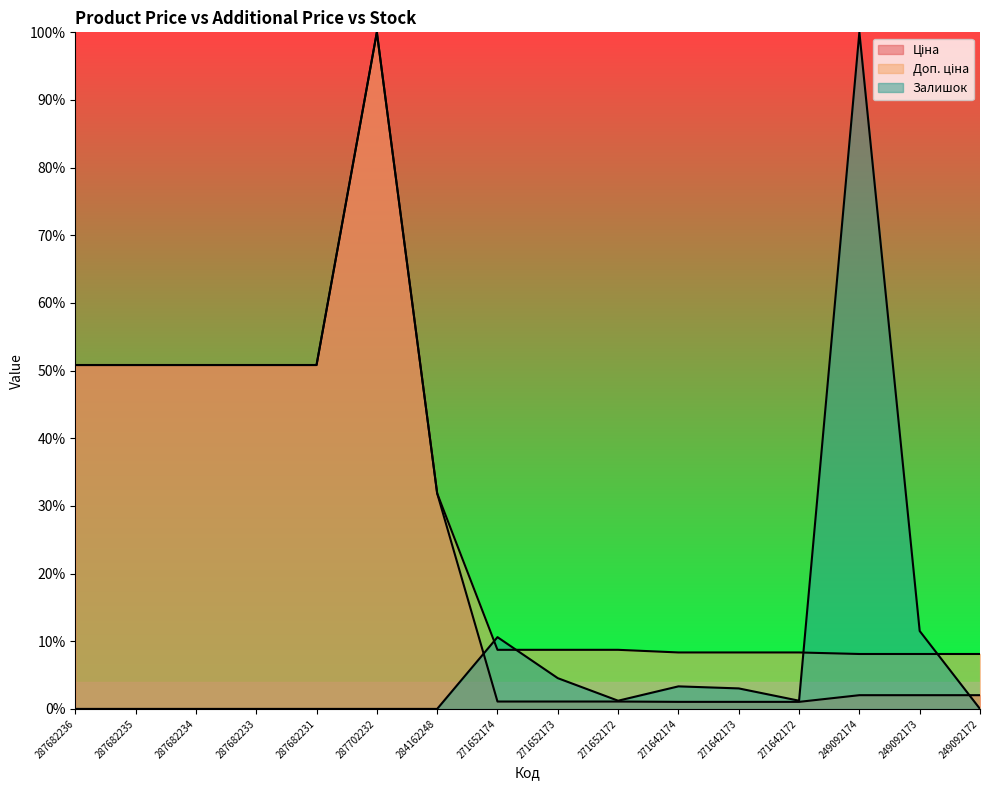

How many values in the Ціна series exceed 2?

10